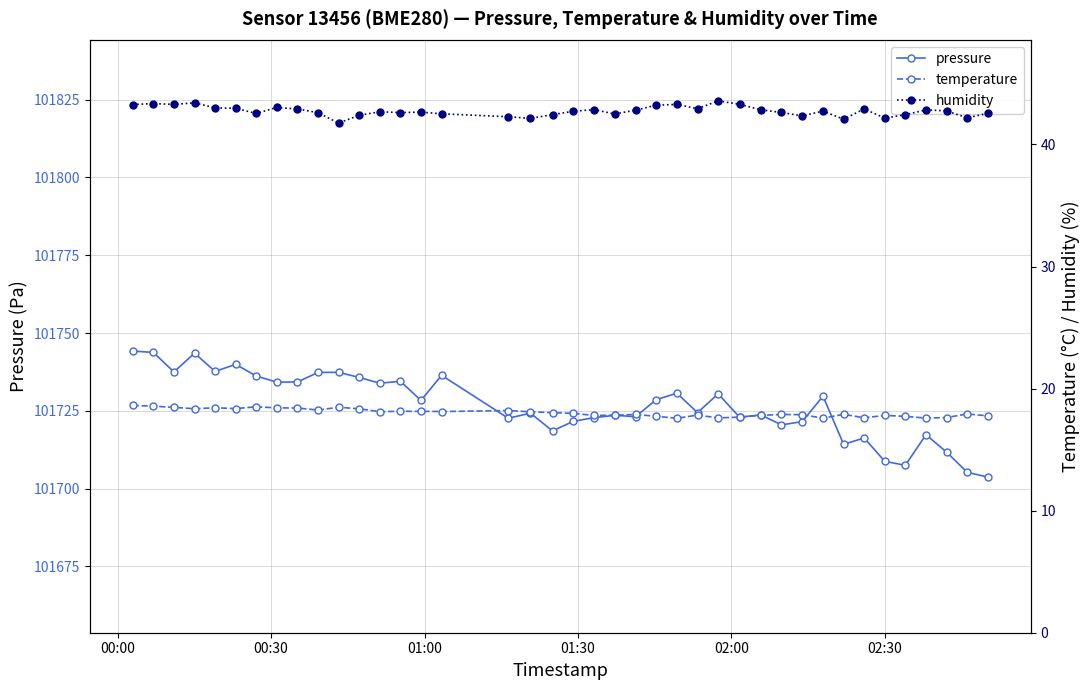

True or false: pressure has more than 0 interior local peaks.

True